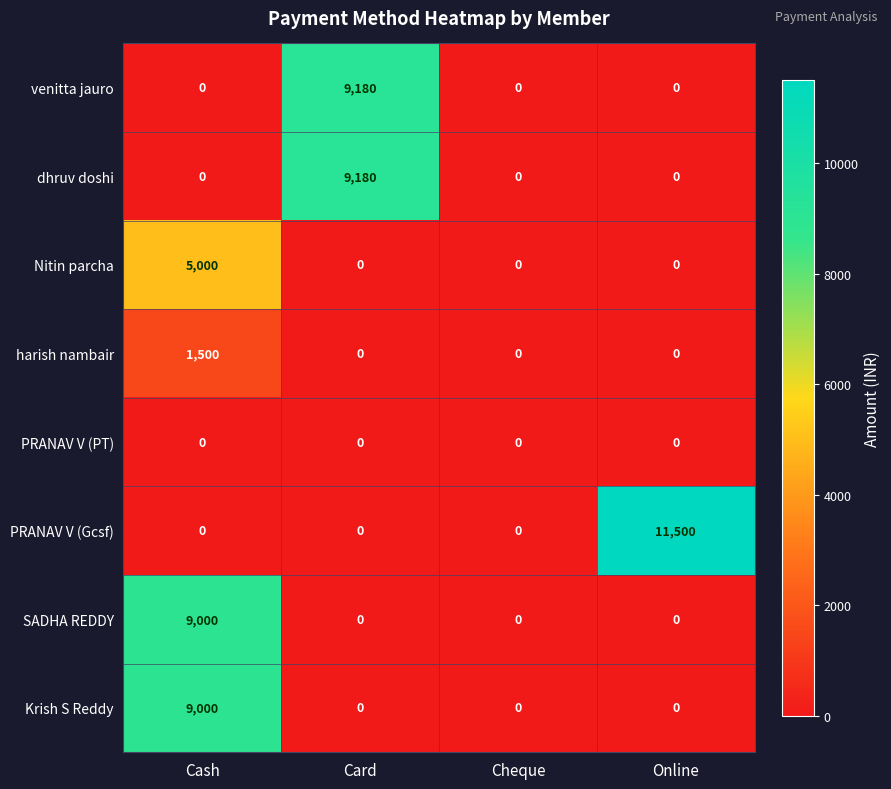

What is the sum of all Nitin parcha values?

5000